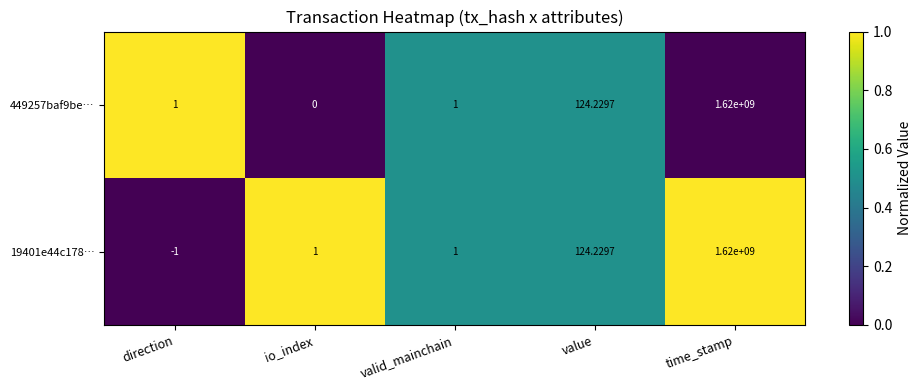

Where is 19401e44c178… nearest to the value 809999999?

value